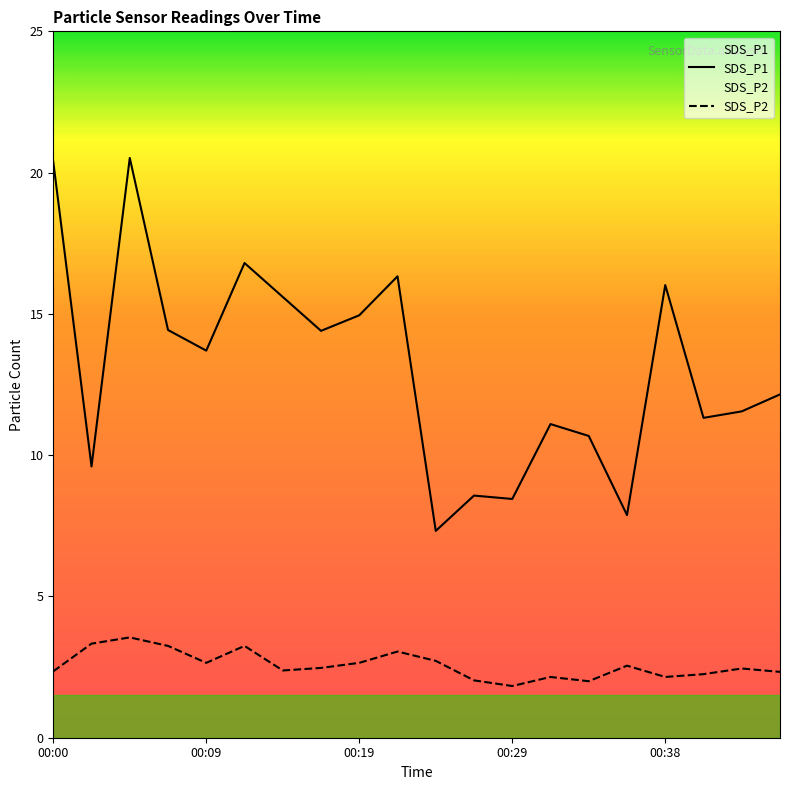

Is it true that SDS_P2 equals 3.2 at 00:12?

True